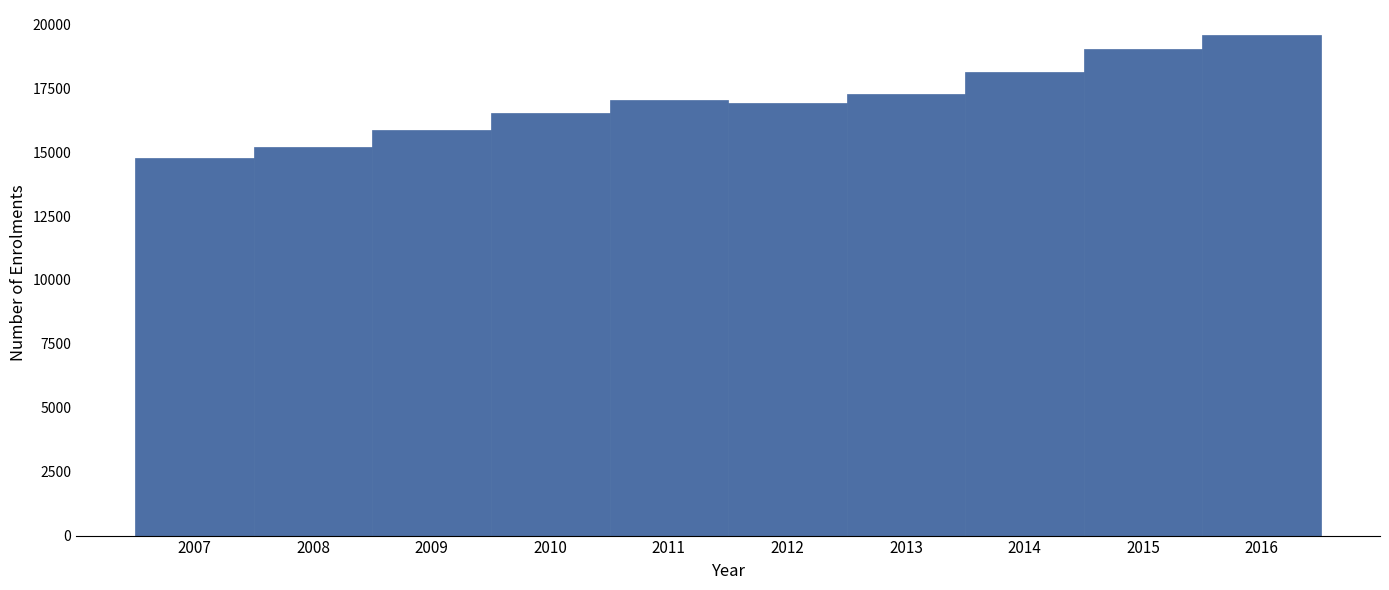

Reading left to right, transcribe all the data shown in this chart.

14789	15219	15869	16524	17051	16932	17293	18138	19042	19582